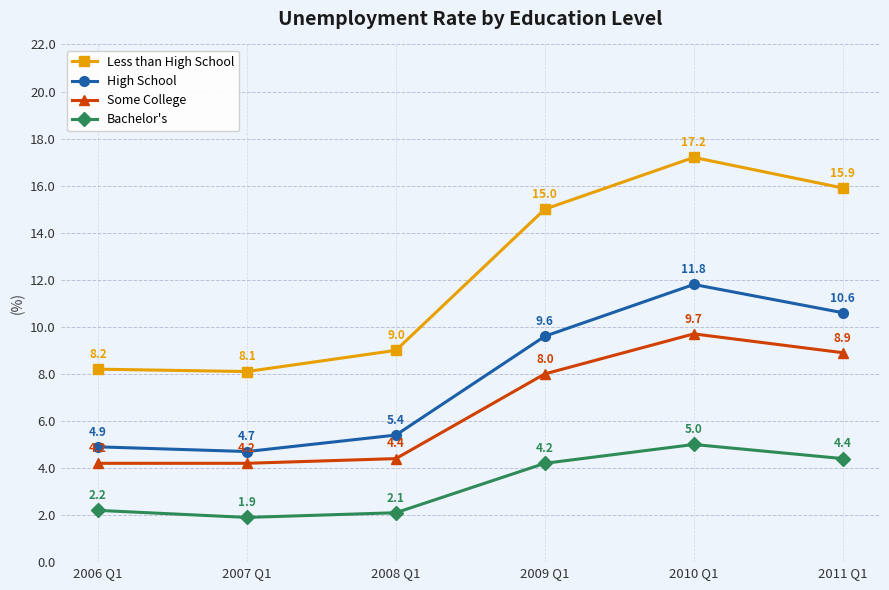

What is the average value of the Bachelor's series?

3.3